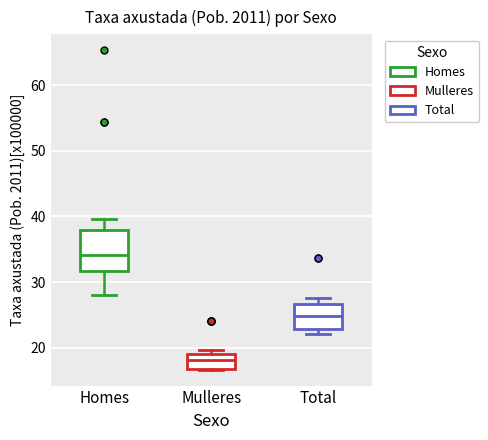

Reading left to right, read every box against the y-axis: the position of its median line, the range the box covers, and the ends of its whiskers. The values are not printed on the chart, so give them approximately, as read against the axis.

Homes: median 34, box 32 to 38, whiskers 28 to 40
Mulleres: median 18, box 17 to 19, whiskers 17 to 20
Total: median 25, box 23 to 27, whiskers 22 to 27 (just above the box's upper edge)